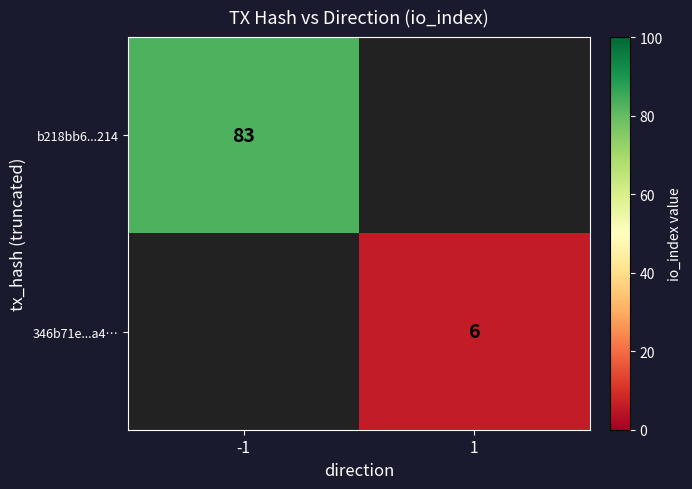

True or false: b218bb6...214 has a value of 54 at -1.

False